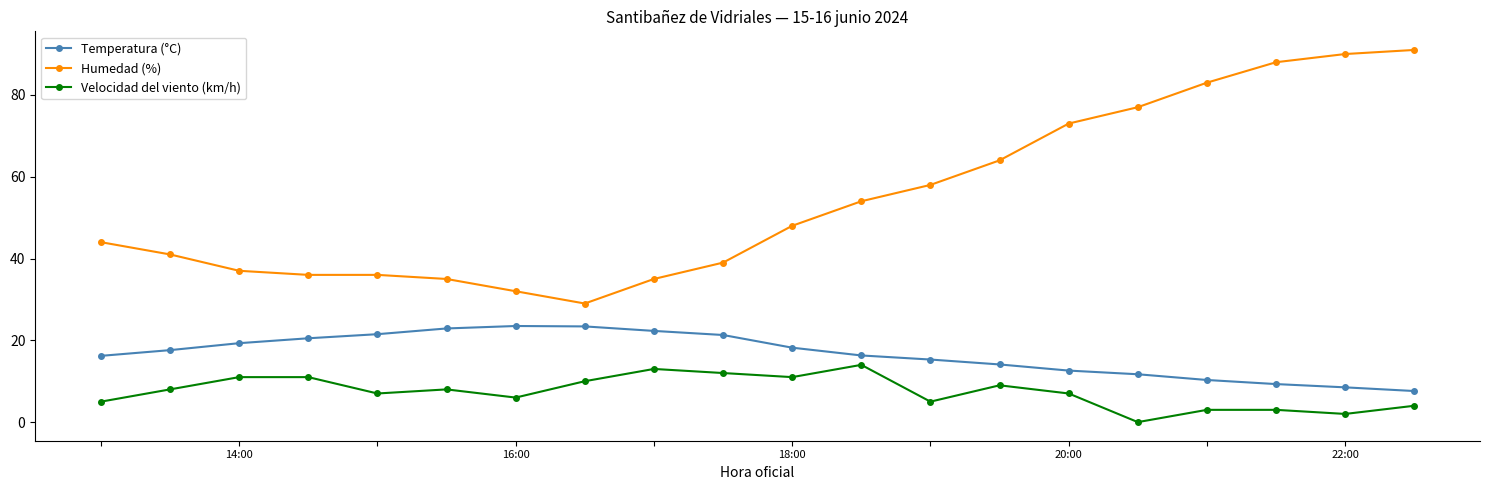

Rank the series by their average value, from lowest to highest.

Velocidad del viento (km/h), Temperatura (°C), Humedad (%)